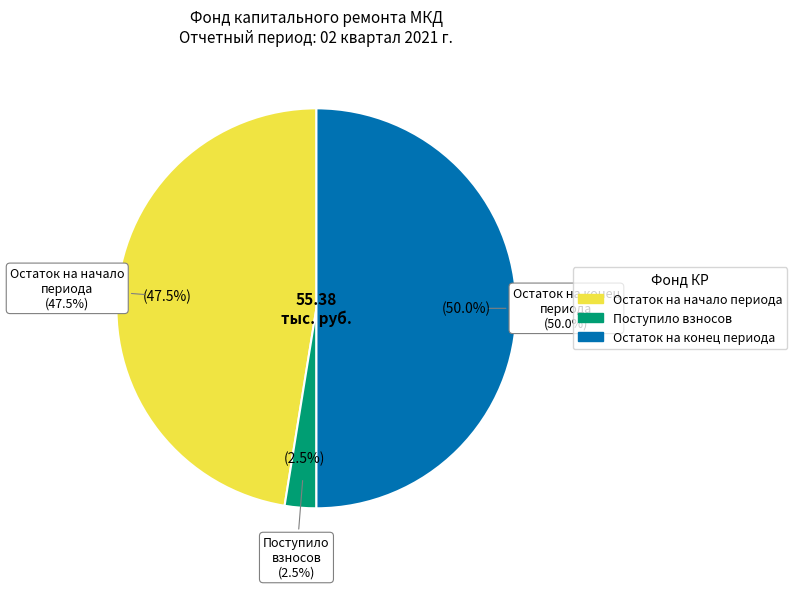

What is the largest slice in the pie chart?

Остаток на конец периода